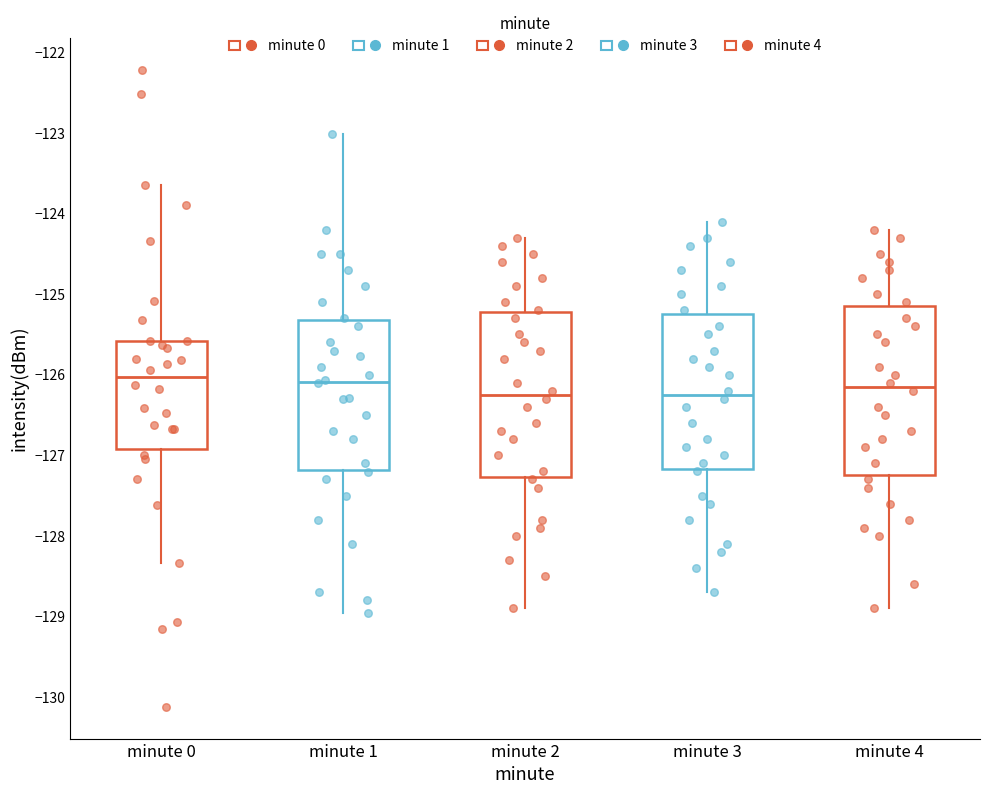

Reading left to right, read every box against the y-axis: the position of its median line, the range the box covers, and the ends of its whiskers. The values are not printed on the chart, so give them approximately, as read against the axis.

minute 0: median -126.0, box -126.9 to -125.6, whiskers -128.3 to -123.6
minute 1: median -126.1, box -127.2 to -125.3, whiskers -129.0 to -123.0
minute 2: median -126.2, box -127.3 to -125.2, whiskers -128.9 to -124.3
minute 3: median -126.2, box -127.2 to -125.2, whiskers -128.7 to -124.1
minute 4: median -126.1, box -127.2 to -125.1, whiskers -128.9 to -124.2